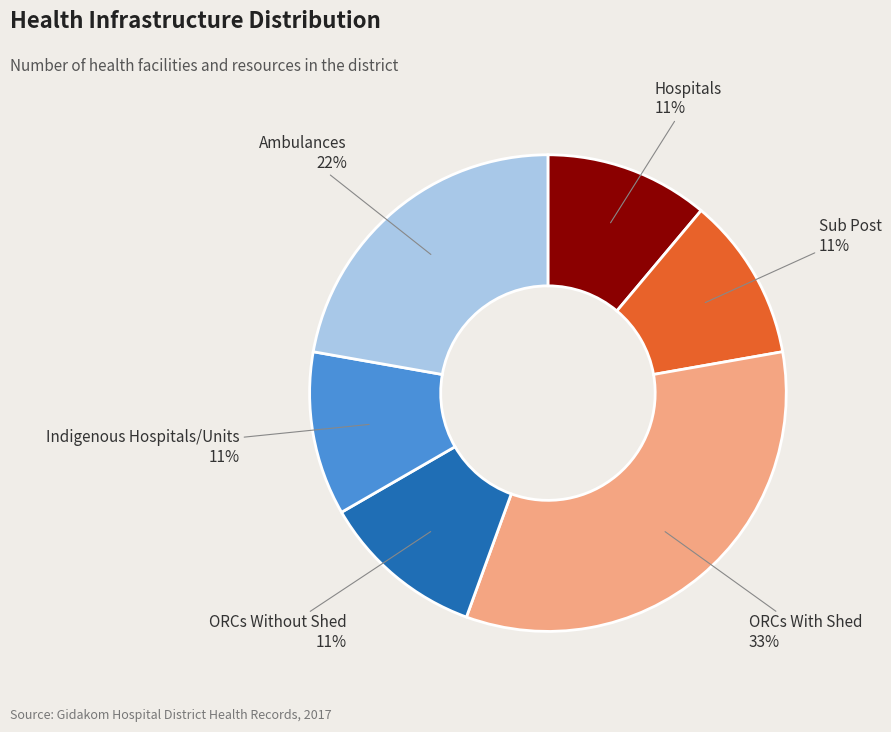

Count the number of slices in the pie.

6